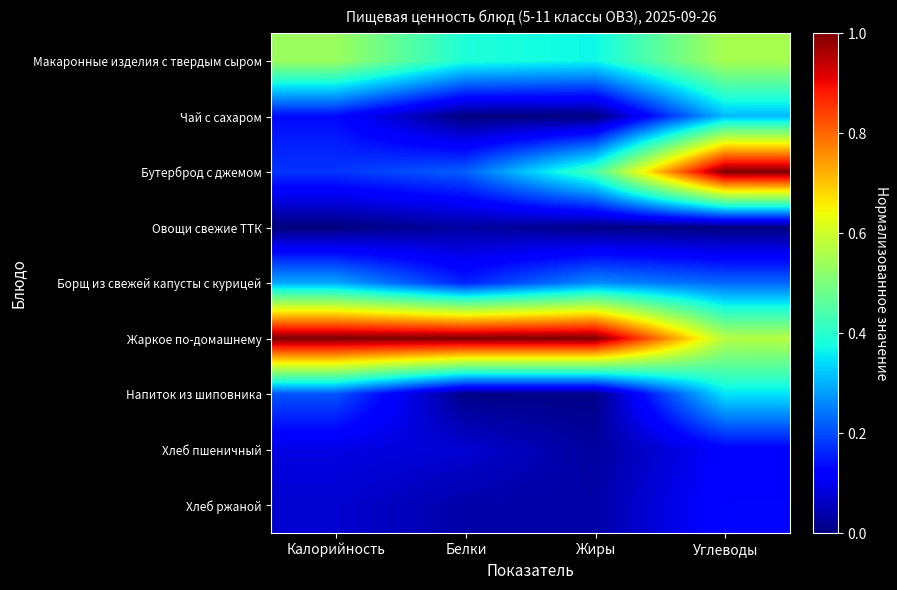

Reading left to right, extract all data points from this chart.

Макаронные изделия с твердым сыром: Калорийность=0.5	Белки=0.4	Жиры=0.4	Углеводы=0.6
Чай с сахаром: Калорийность=0.1	Белки=0.0	Жиры=0.0	Углеводы=0.3
Бутерброд с джемом: Калорийность=0.2	Белки=0.2	Жиры=0.4	Углеводы=1.0
Овощи свежие ТТК: Калорийность=0.0	Белки=0.0	Жиры=0.0	Углеводы=0.0
Борщ из свежей капусты с курицей: Калорийность=0.3	Белки=0.2	Жиры=0.3	Углеводы=0.2
Жаркое по-домашнему: Калорийность=1.0	Белки=1.0	Жиры=1.0	Углеводы=0.6
Напиток из шиповника: Калорийность=0.2	Белки=0.0	Жиры=0.0	Углеводы=0.3
Хлеб пшеничный: Калорийность=0.1	Белки=0.1	Жиры=0.0	Углеводы=0.1
Хлеб ржаной: Калорийность=0.1	Белки=0.0	Жиры=0.0	Углеводы=0.1